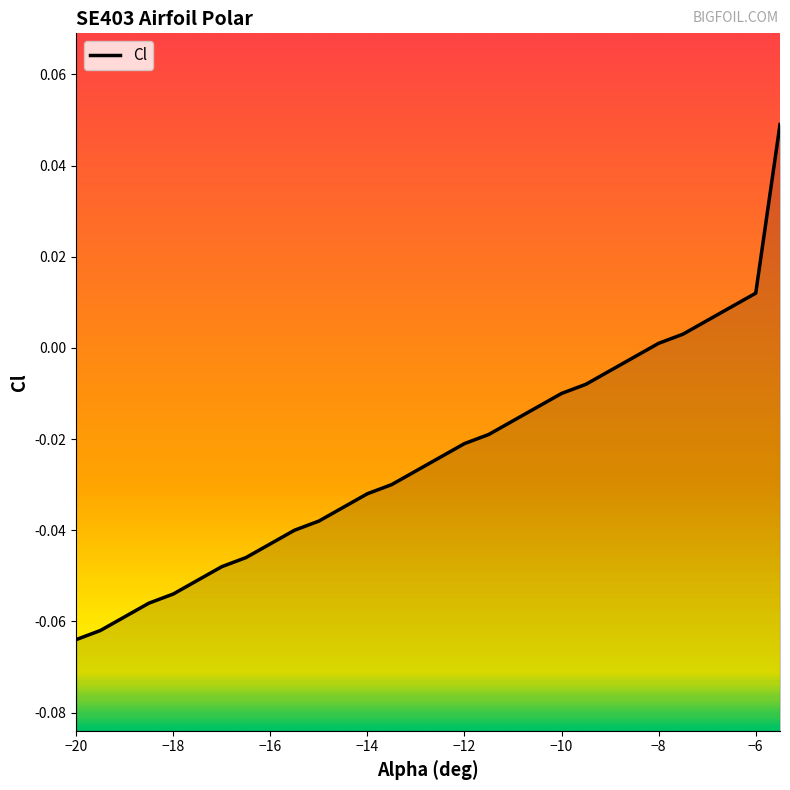

What position from the right is −18?

26